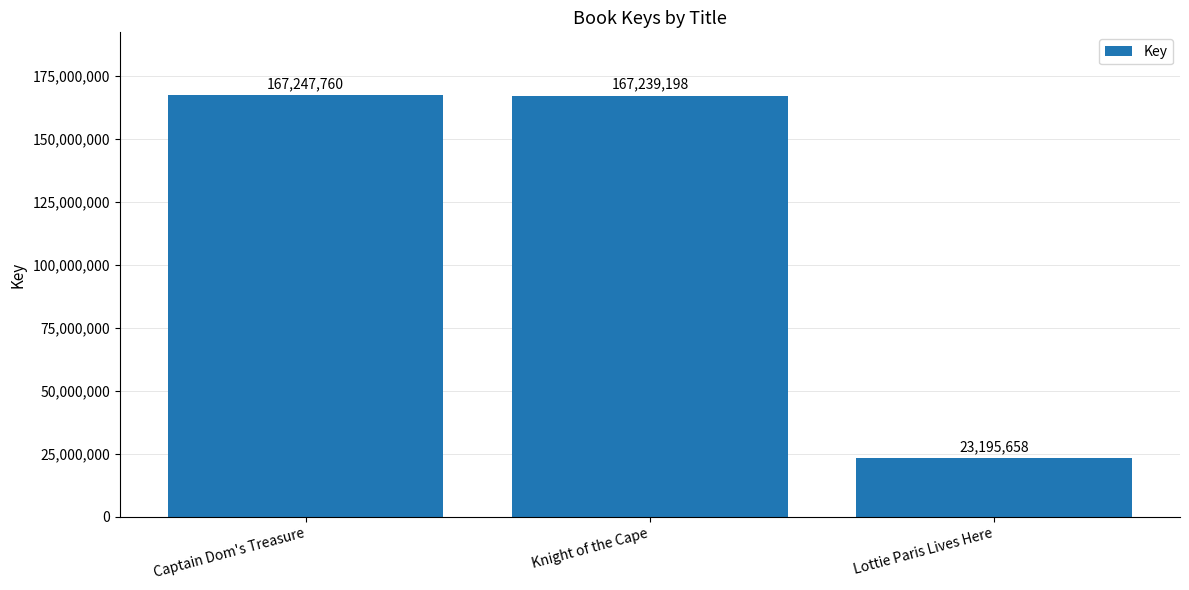

Is it true that the value at Captain Dom's Treasure is 58774641?

False